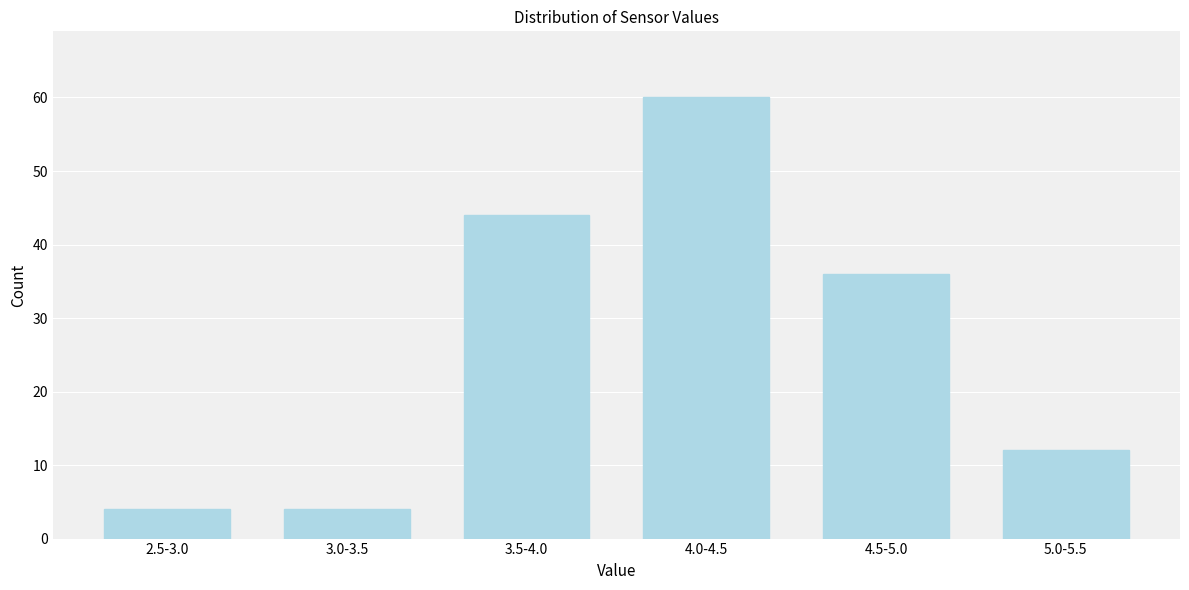

Reading right to left, transcribe all the data shown in this chart.

5.0-5.5=12	4.5-5.0=36	4.0-4.5=60	3.5-4.0=44	3.0-3.5=4	2.5-3.0=4